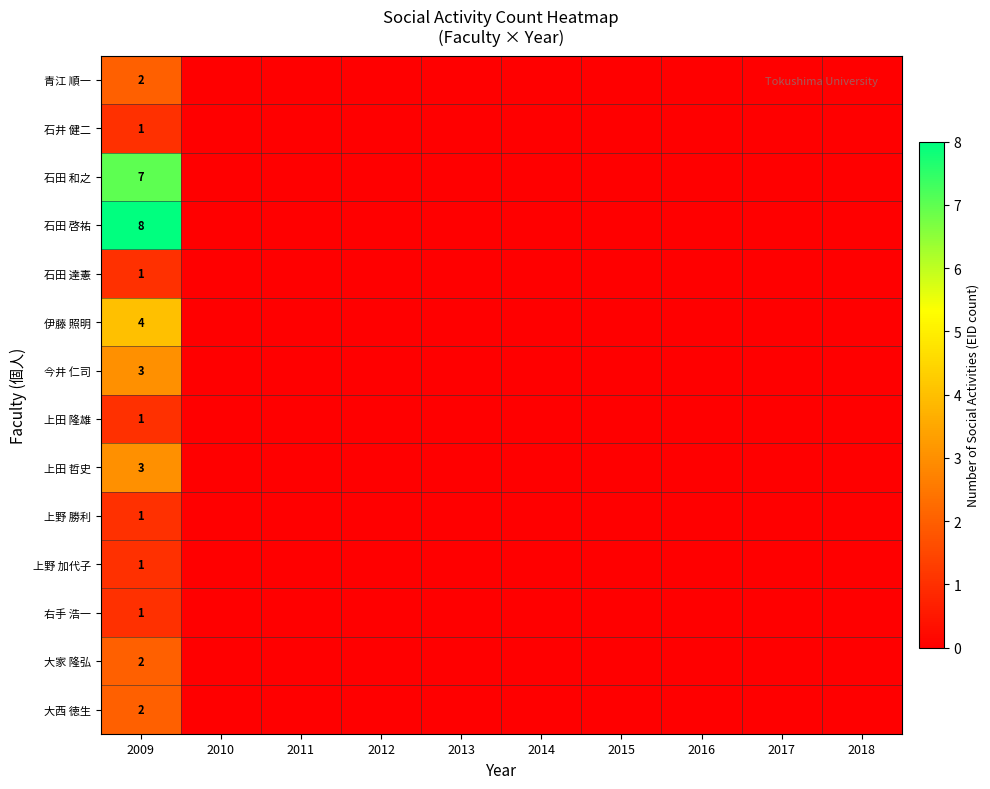

The value of 伊藤 照明 at 2009 is 4. True or false?

True